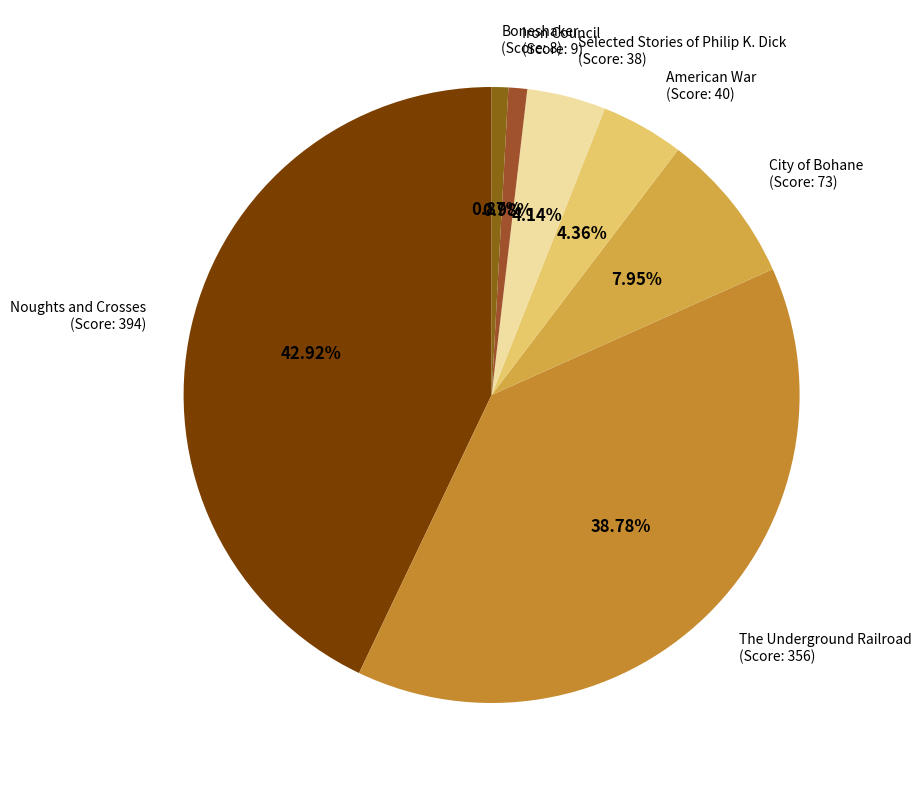

Between Noughts and Crosses (Score: 394) and American War (Score: 40), which is larger?

Noughts and Crosses (Score: 394)